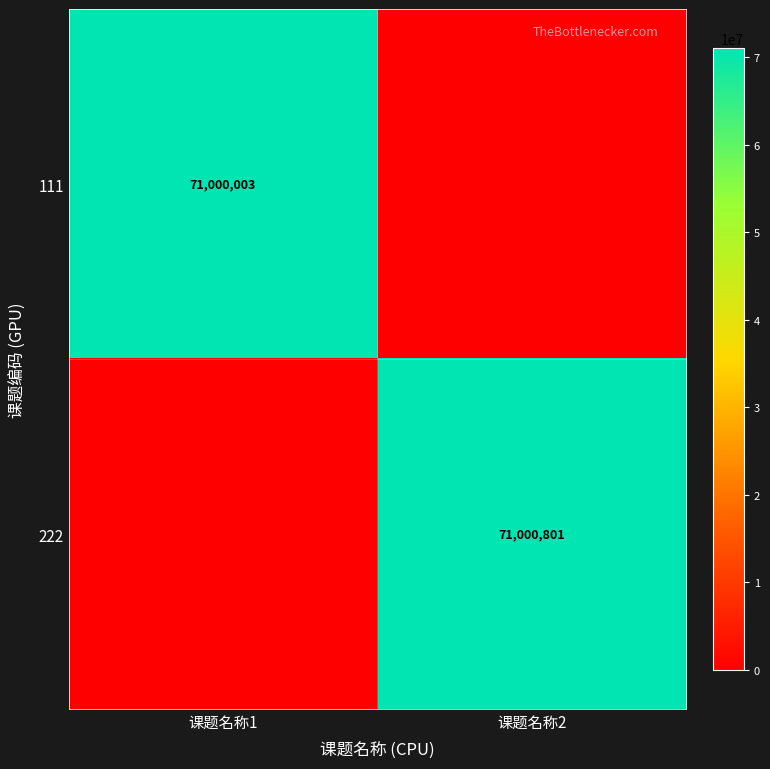

True or false: 222 has a value of 22910430 at 课题名称2.

False